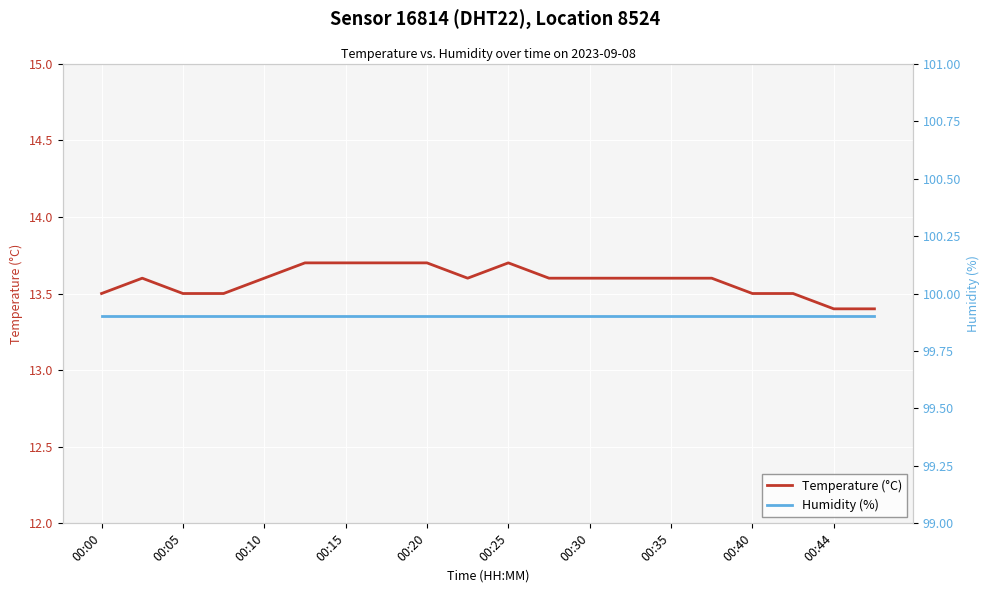

True or false: Temperature (°C) has a value of 13.6 at 00:35.

True